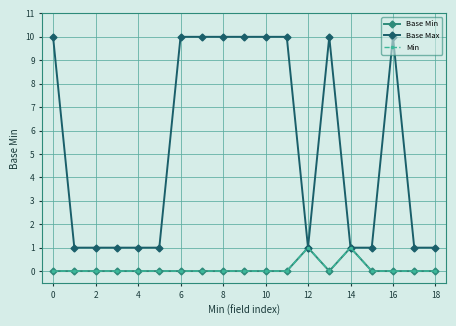

Is this an area chart (filled region under the line)?

No